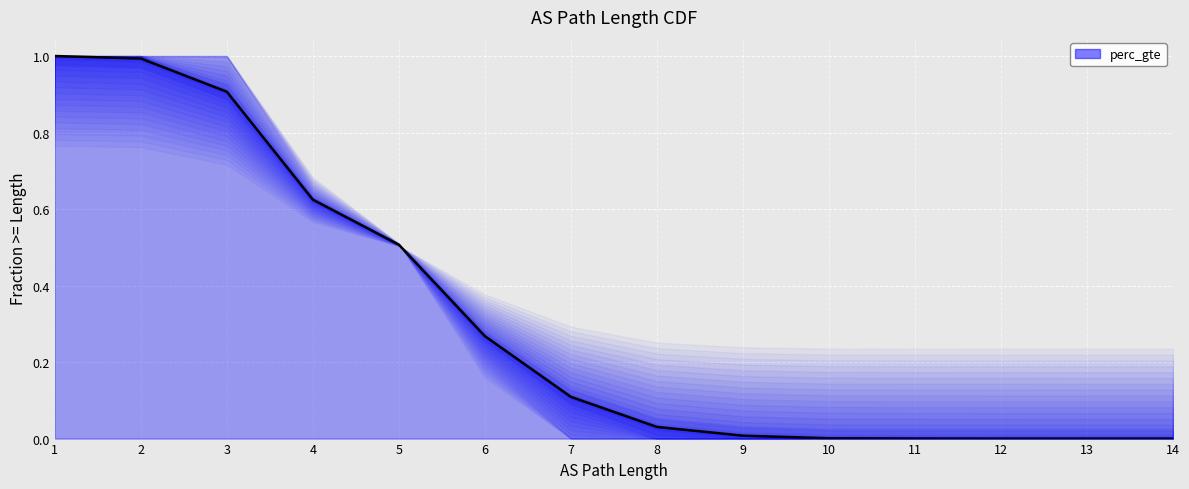

The chart shows a value of 0.0 at 14. True or false?

True